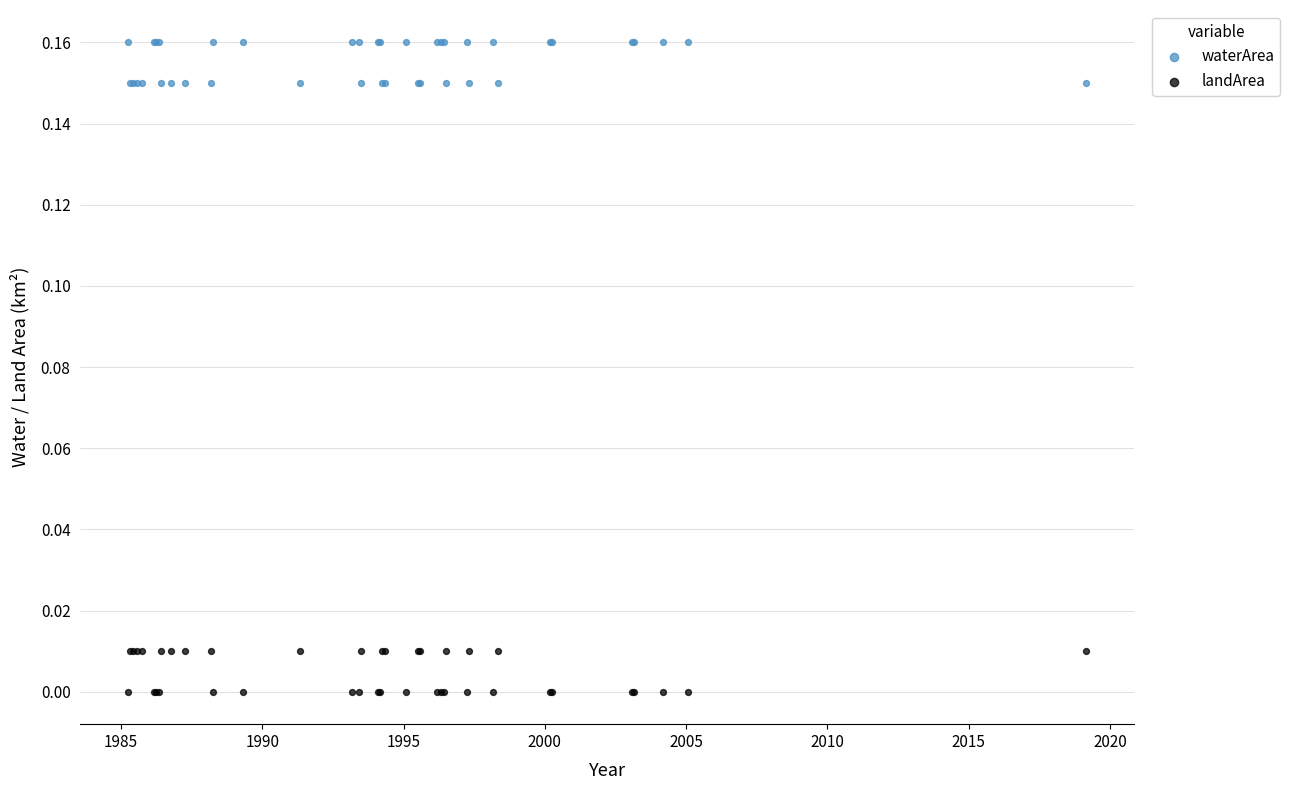

What are all the series names shown in the legend?

waterArea, landArea